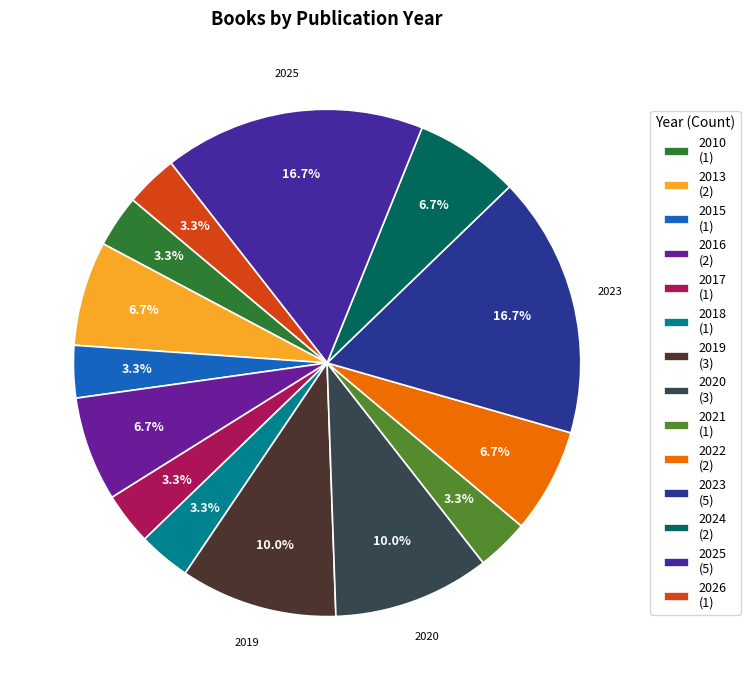

To the nearest percent, what is the difference between the largest and smallest slice percentages?

13%